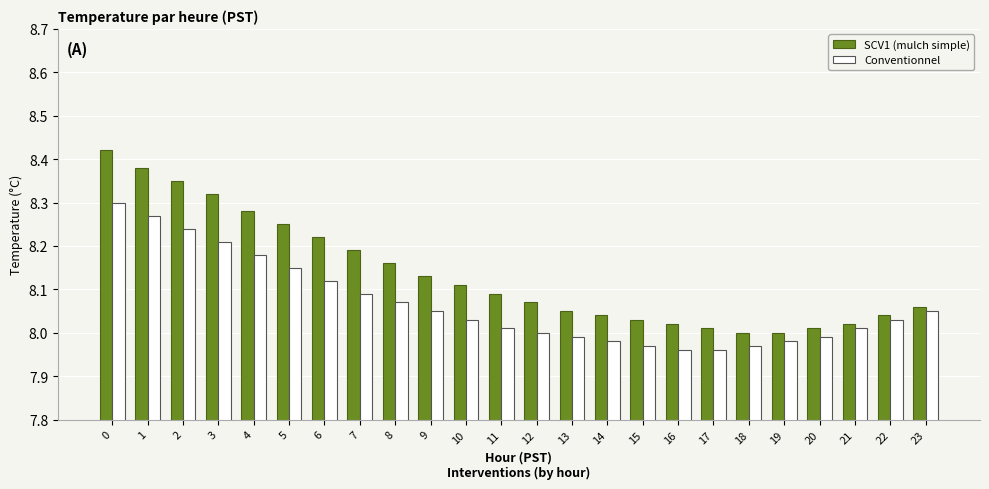

Which series has the widest spread of values?

SCV1 (mulch simple)